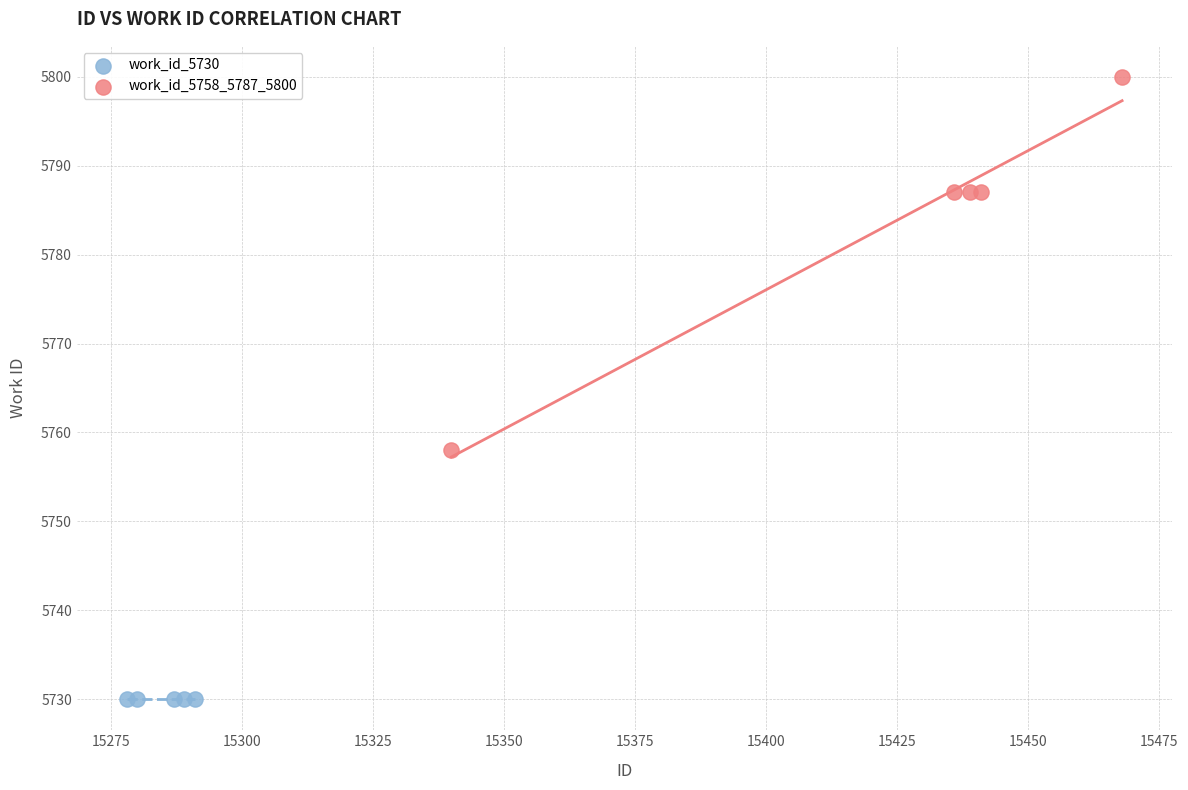

Which series reaches the minimum Y coordinate?

work_id_5730